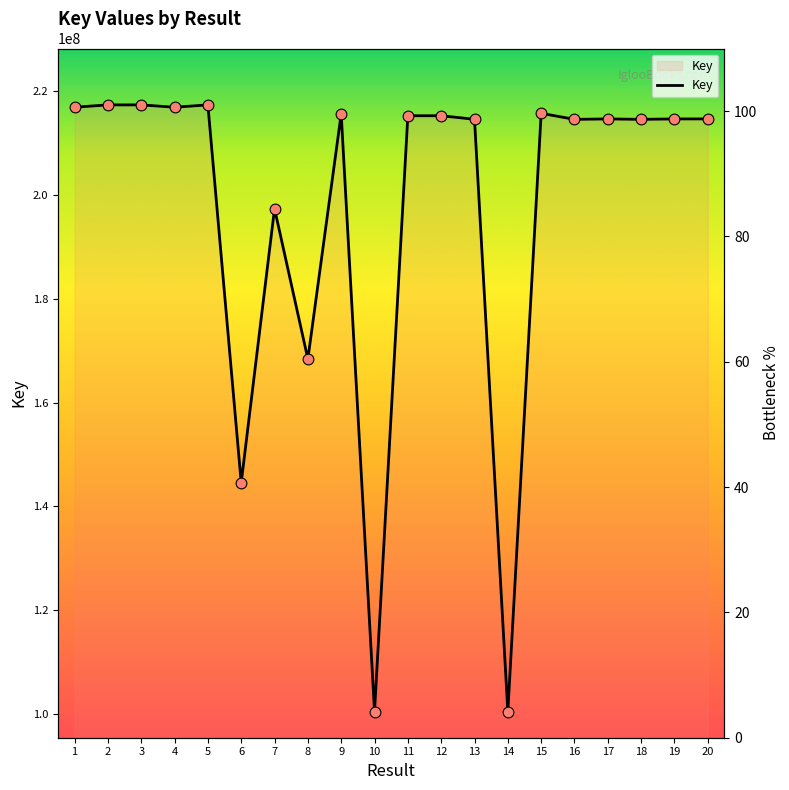

What is the change in value from 5 to 17?

-2705571